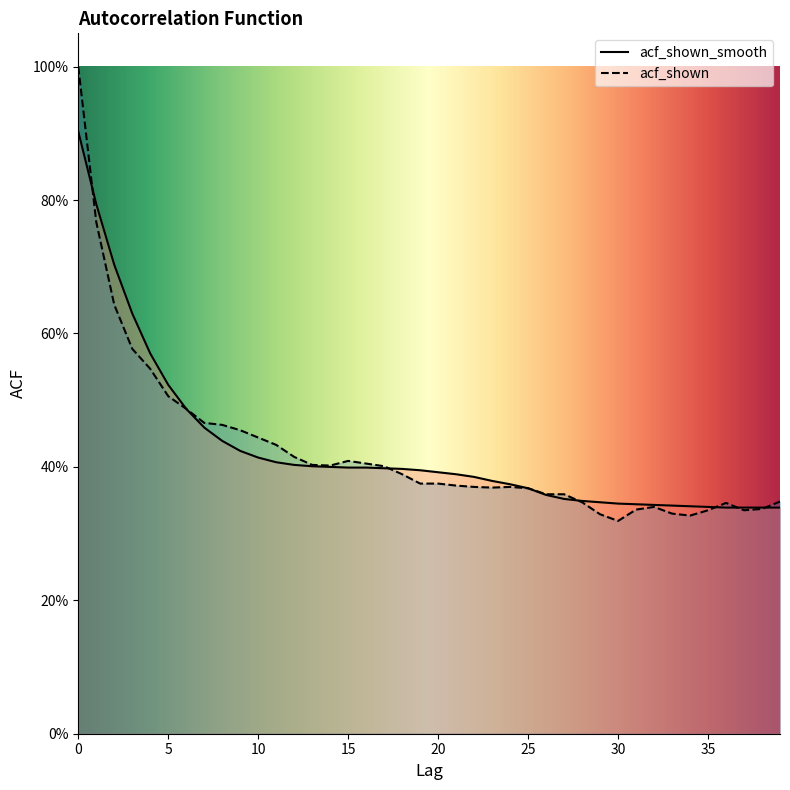

Rank the series at 20 from lowest to highest value.

acf_shown, acf_shown_smooth